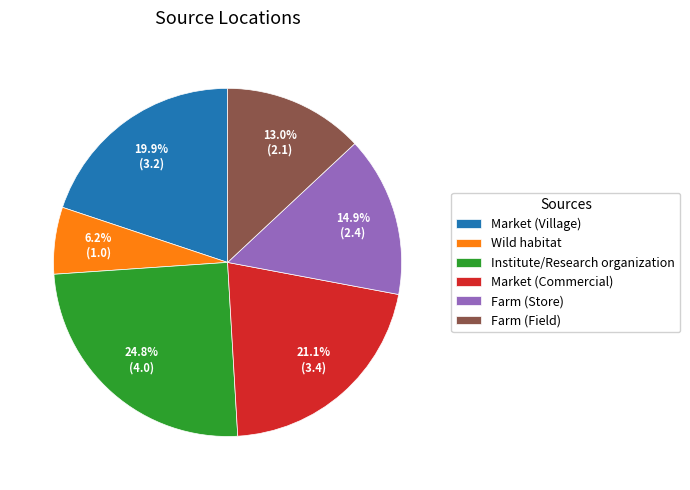

What is the ratio of the value at Institute/Research organization to the value at Wild habitat?

4.0